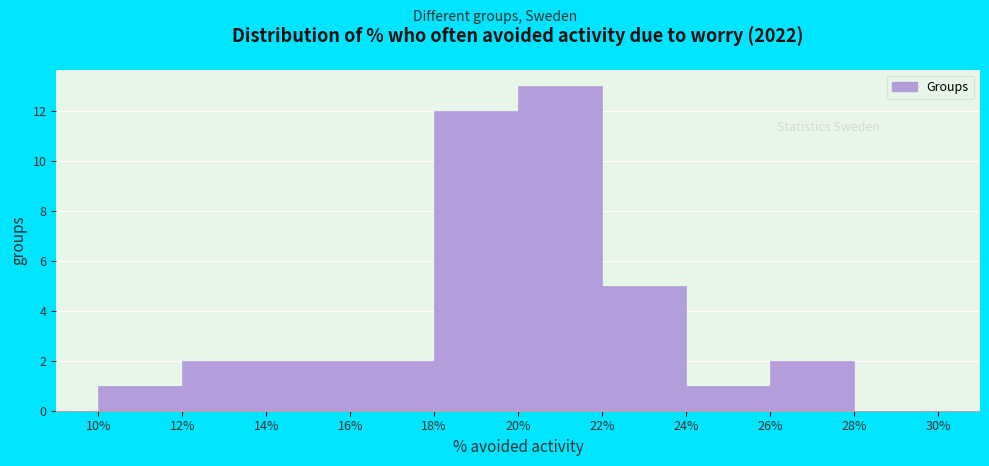

Reading left to right, list every bar in this chart as the range it spans on the x-axis followed by its height. The values are not printed on the chart, so give them approximately, as read against the axis.

10% to 12%: 1
12% to 14%: 2
14% to 16%: 2
16% to 18%: 2
18% to 20%: 12
20% to 22%: 13
22% to 24%: 5
24% to 26%: 1
26% to 28%: 2
28% to 30%: 0